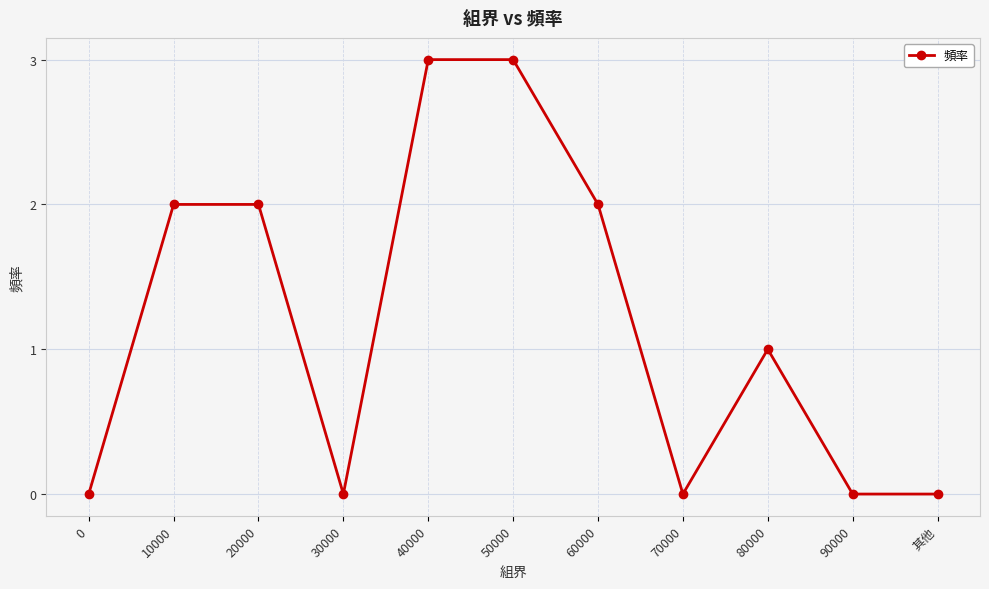

What is the value of the 5th point from the left?

3